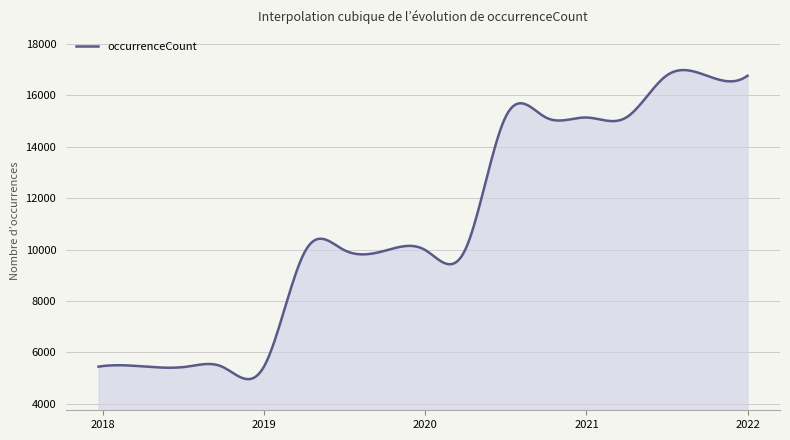

Does the chart display data point markers on the line(s)?

No